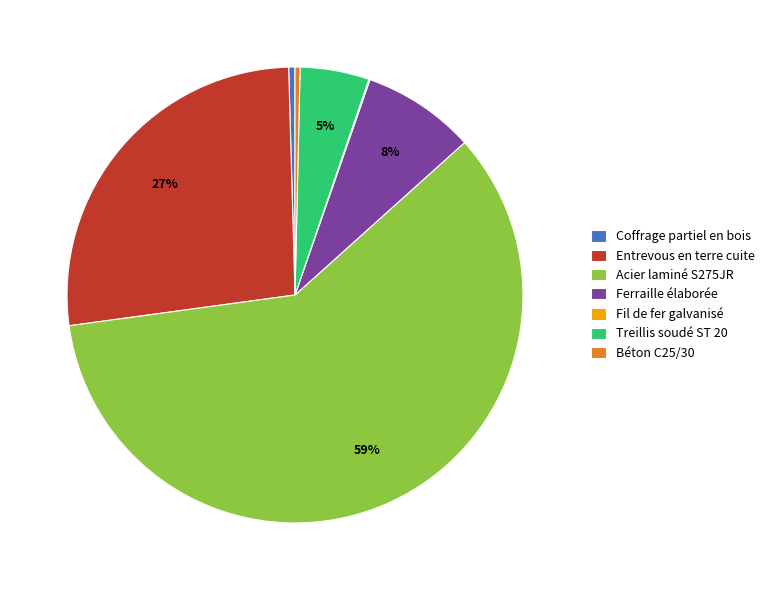

What is the largest slice in the pie chart?

Acier laminé S275JR